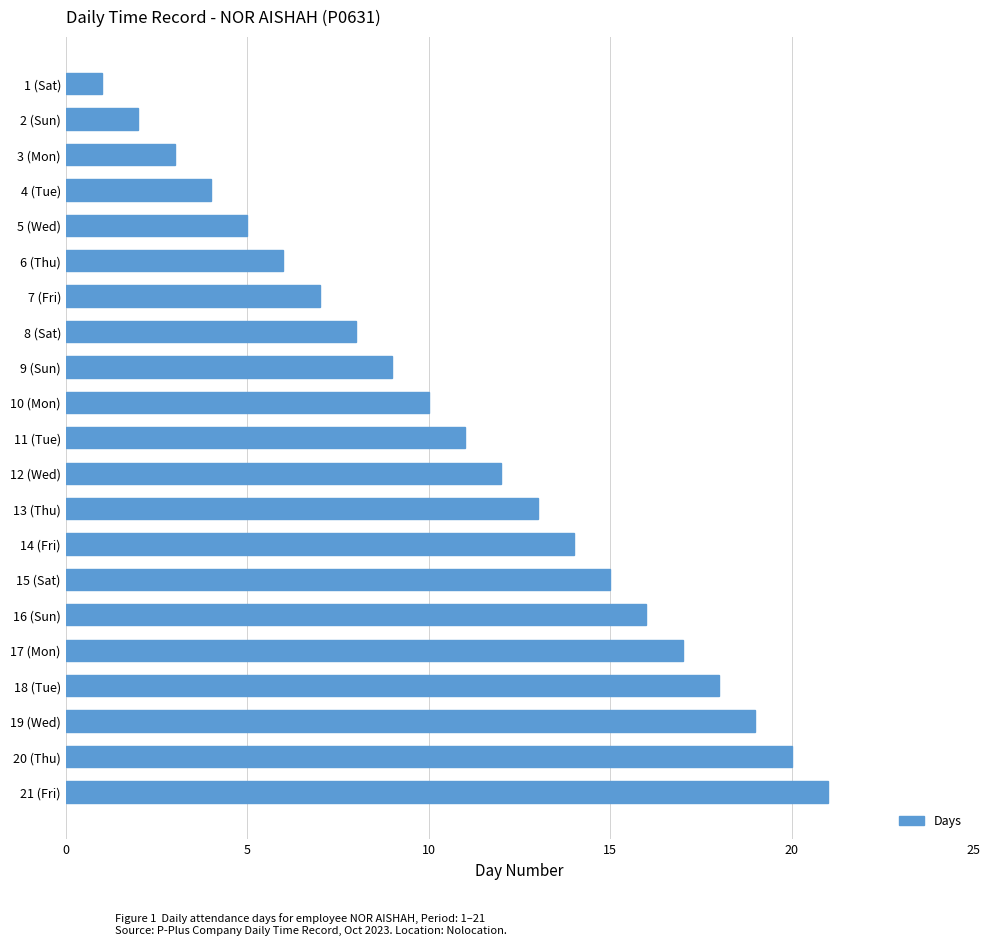

How many bars are there in total?

21